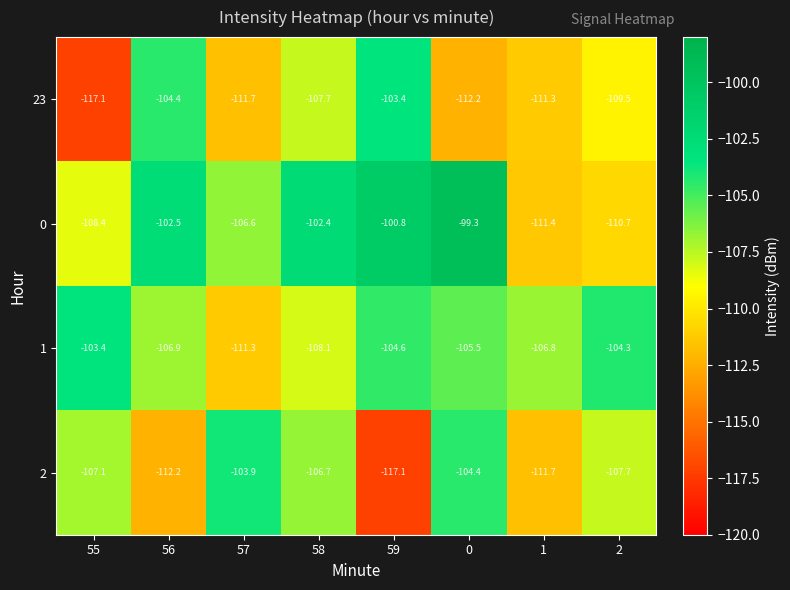

Rank the series by their average value, from highest to lowest.

0, 1, 2, 23